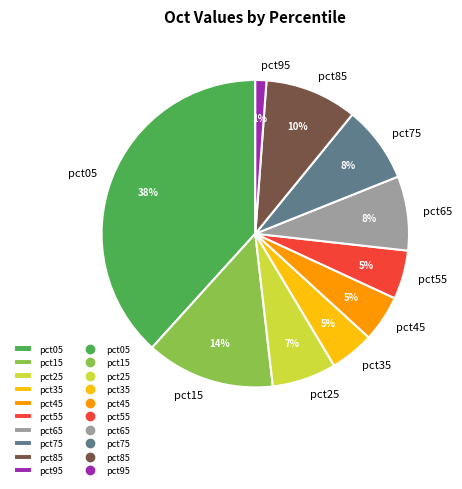

Is pct95 the majority of the pie?

No